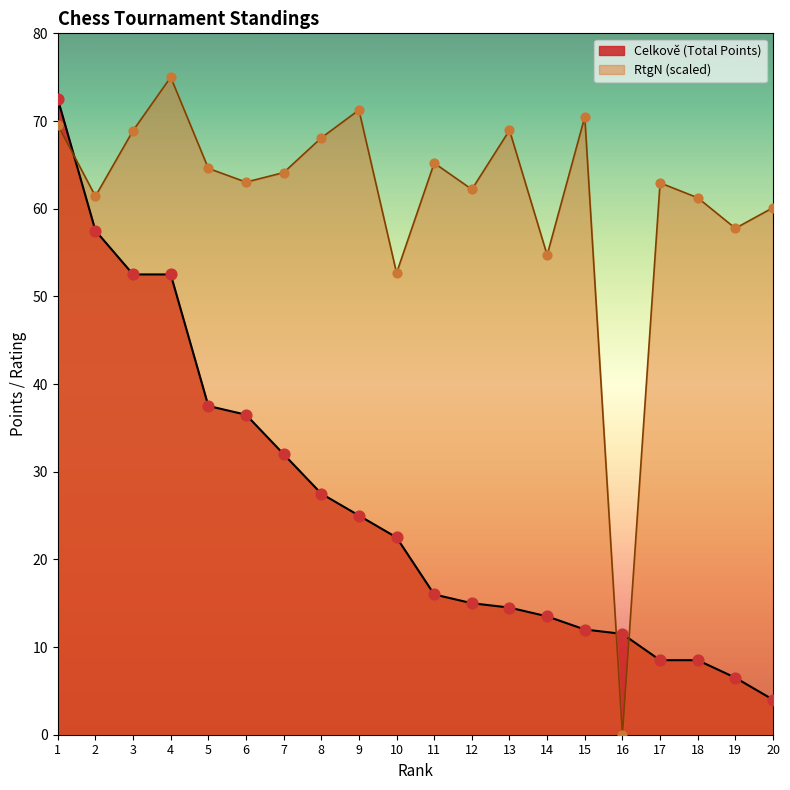

Which series has the largest Y range (max minus min)?

RtgN